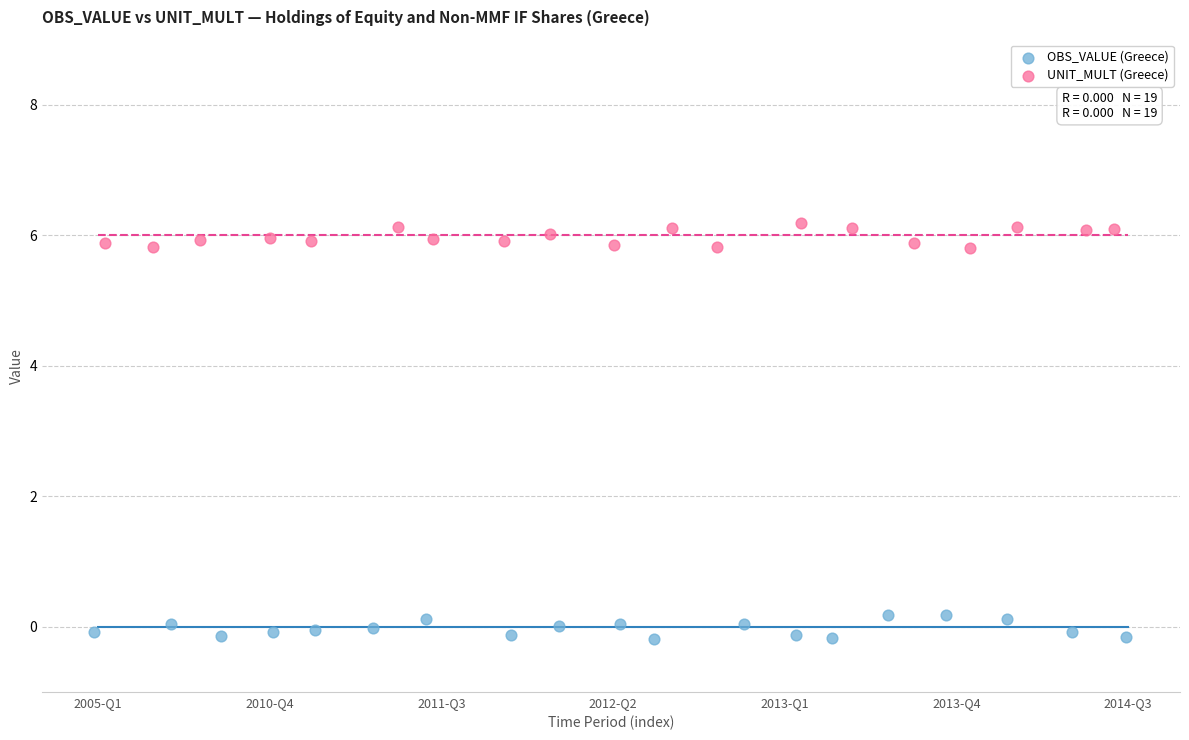

Which series reaches the minimum Y coordinate?

OBS_VALUE (Greece)